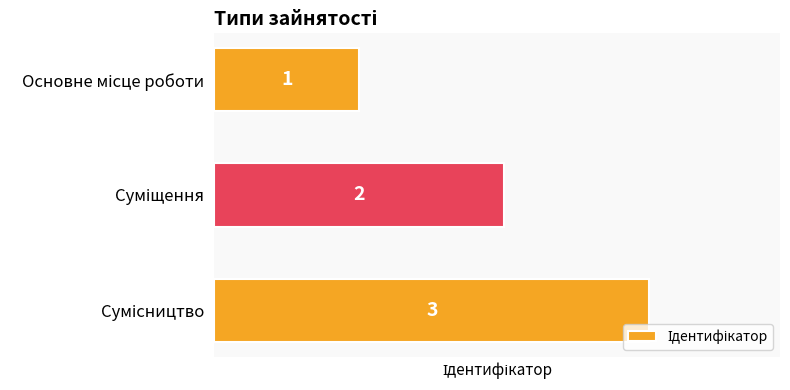

What is the maximum value shown in the chart?

3